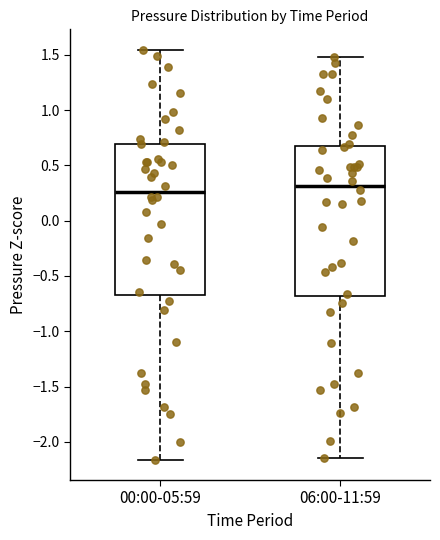

Where is the upper edge of the box for 06:00-11:59 on the y-axis? The values are not printed on the chart, so give them approximately, as read against the axis.

0.65